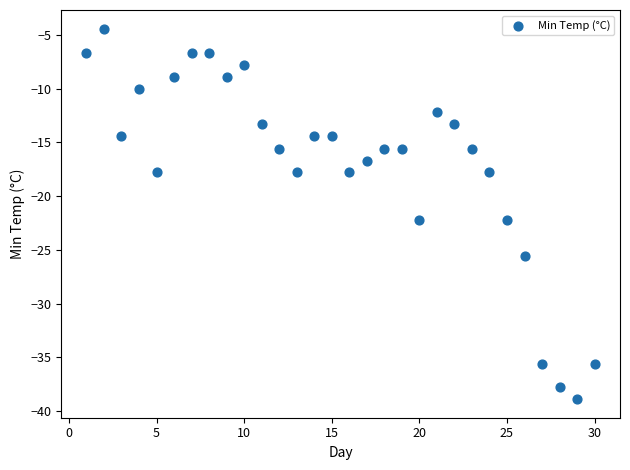

What is the range of X values (max minus min)?

29.0